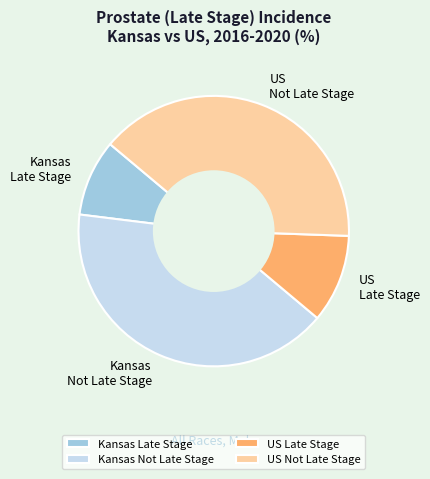

Which has a higher value, US Late Stage or Kansas Late Stage?

US Late Stage